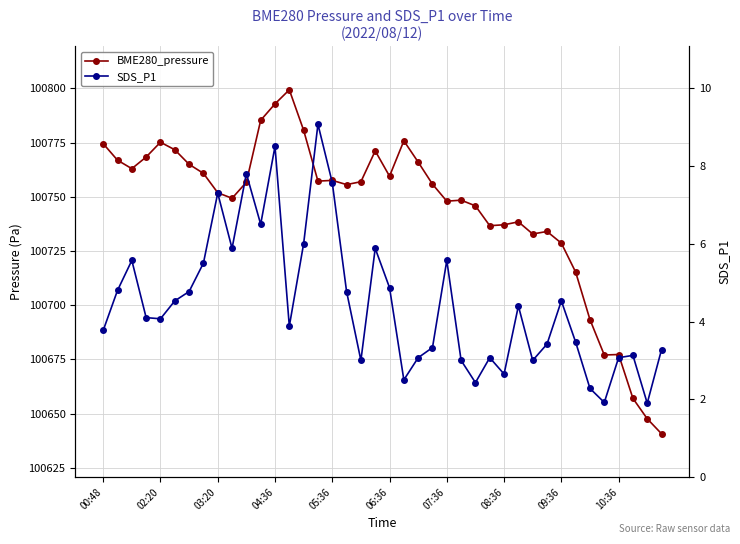

Does the chart have visible grid lines?

Yes